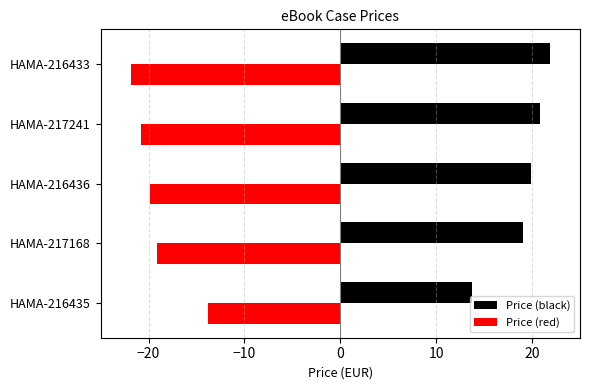

What is the greatest value displayed?

21.9